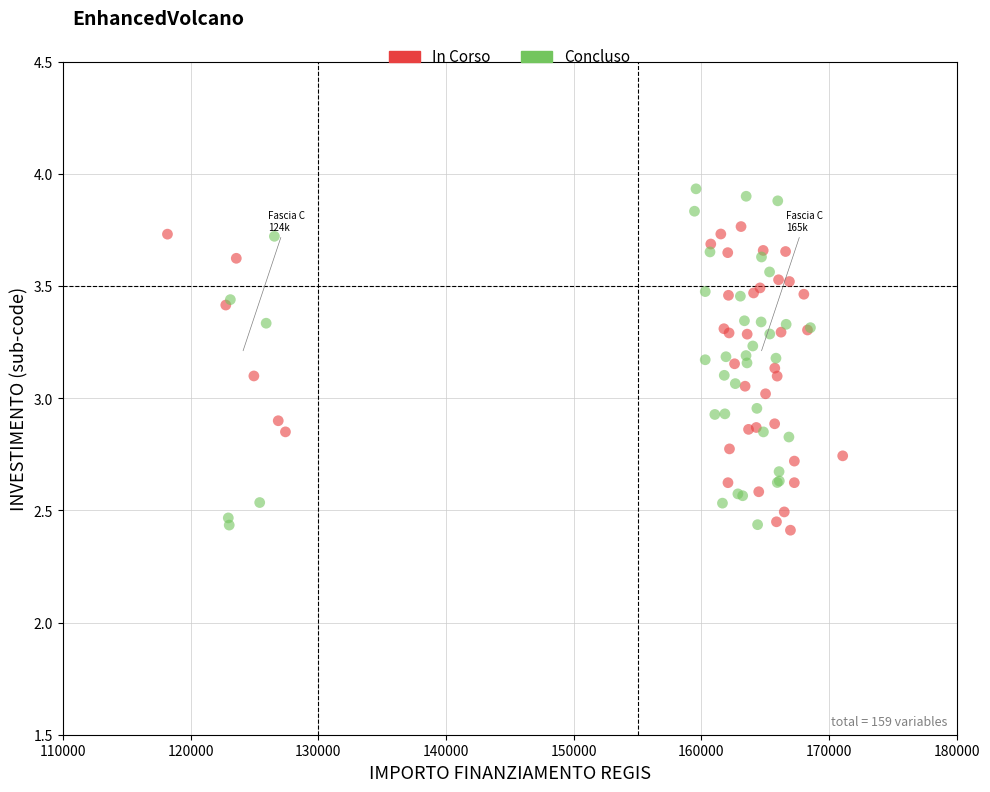

Which series has the widest spread of Y values?

Concluso